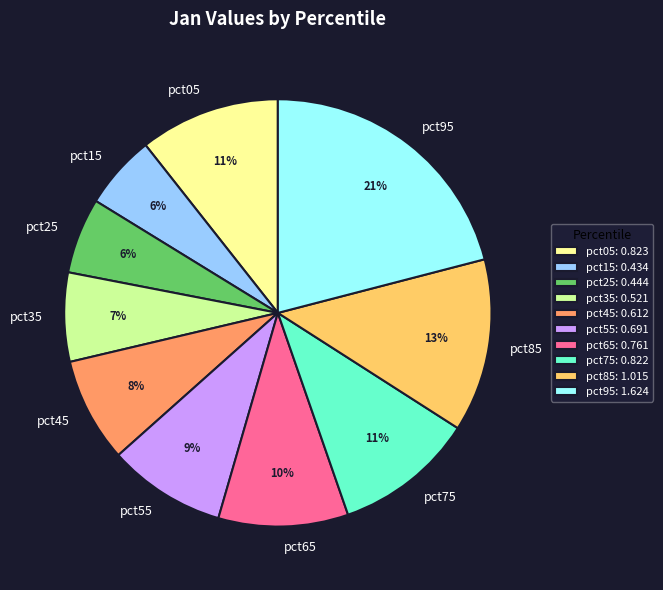

To the nearest percent, what is the difference between the largest and smallest slice percentages?

15%